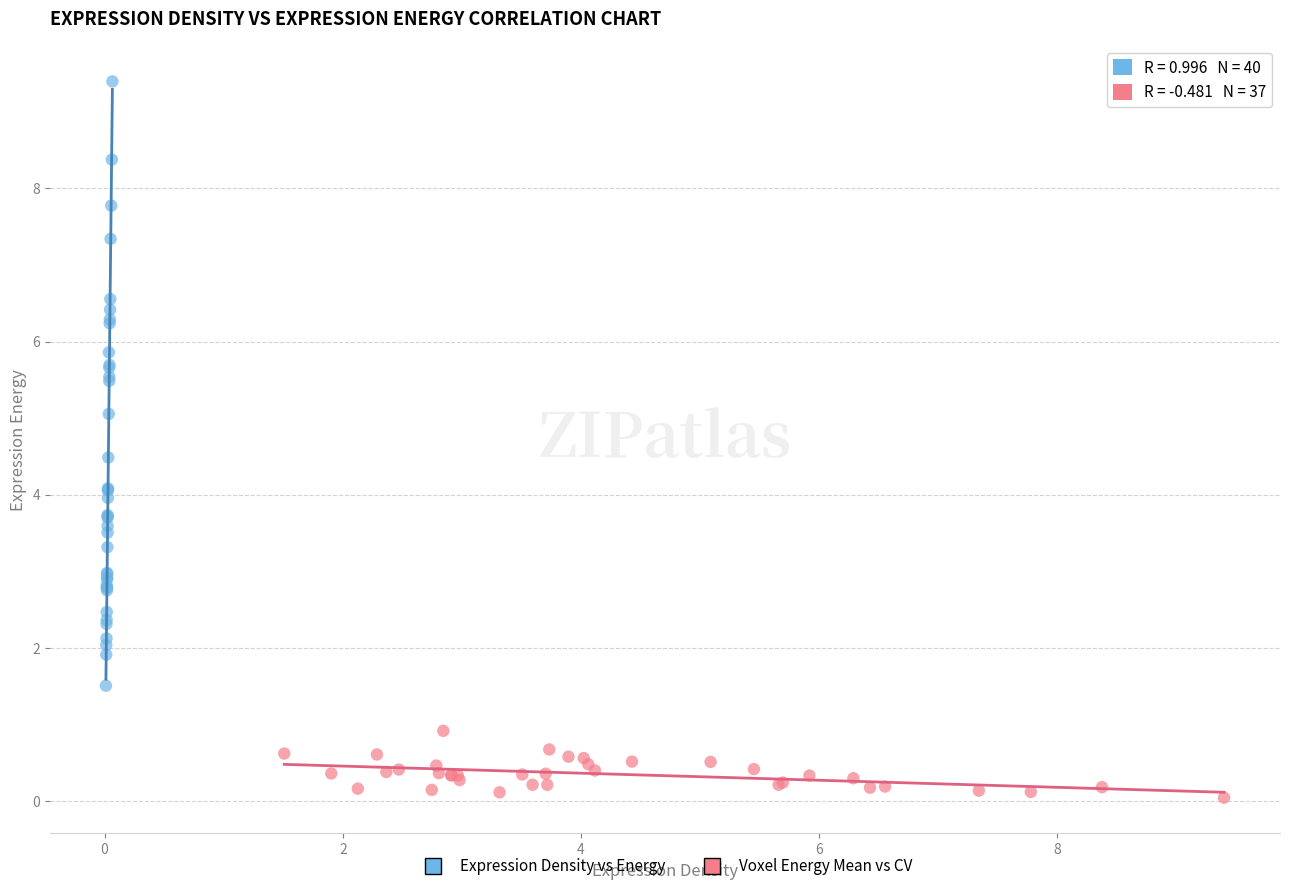

Which series reaches the maximum Y coordinate?

Expression Density vs Energy